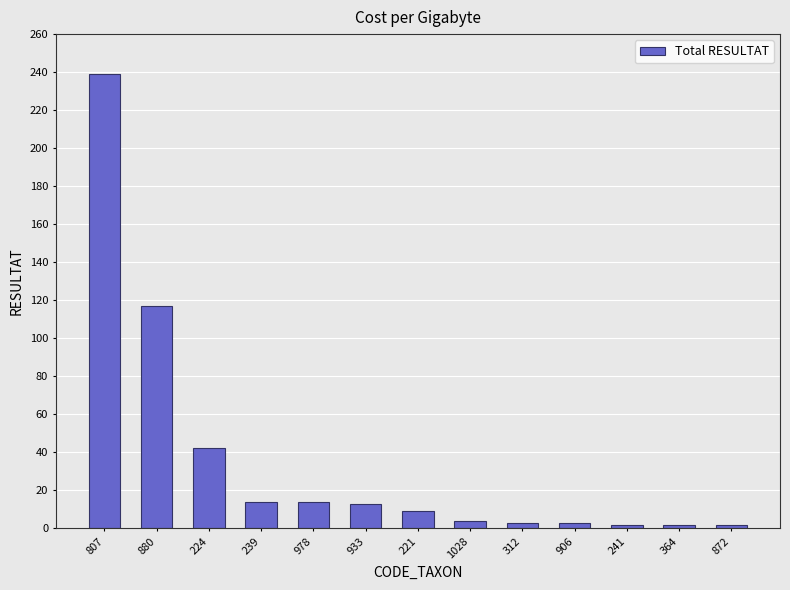

Where does the data first go above 9?

807